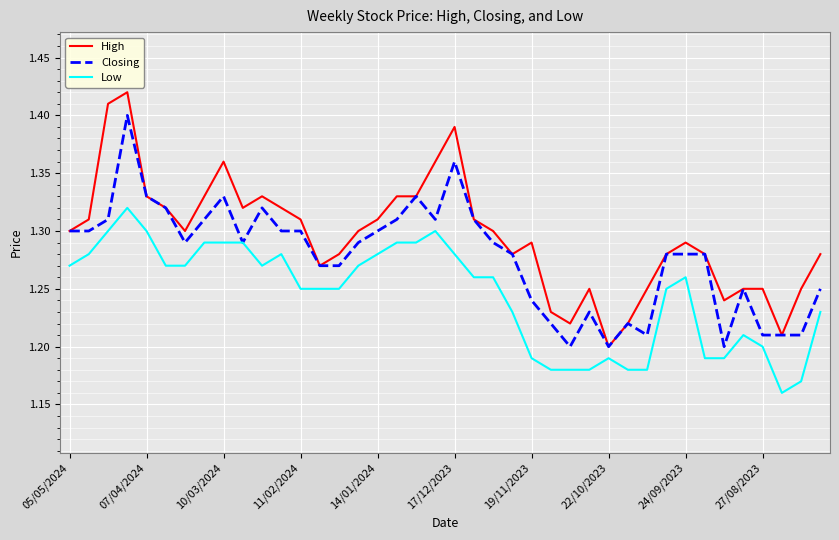

Which series has the widest spread of values?

High